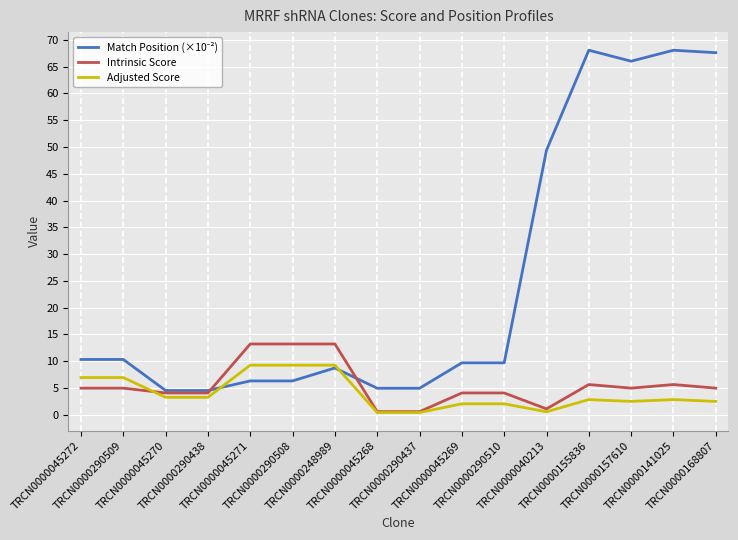

What is the greatest value displayed?

68.1